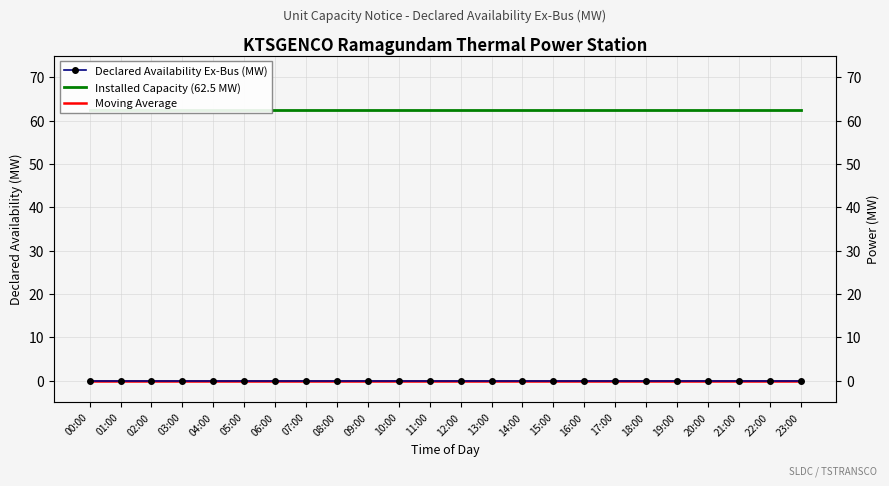

How many lines are shown in the chart?

3